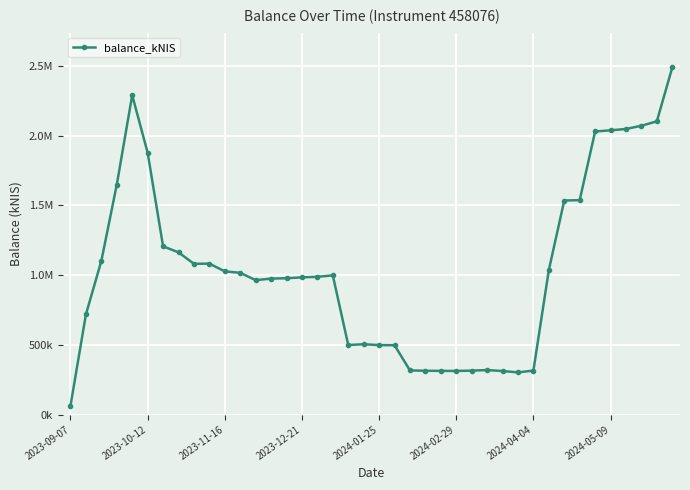

Is this an area chart (filled region under the line)?

No